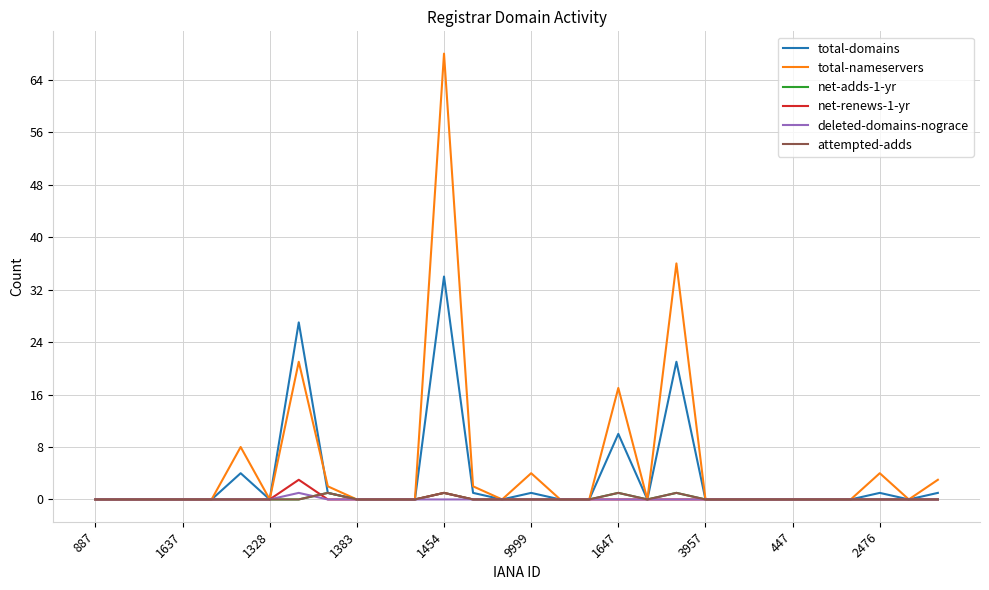

True or false: total-domains and net-adds-1-yr intersect in this chart.

False